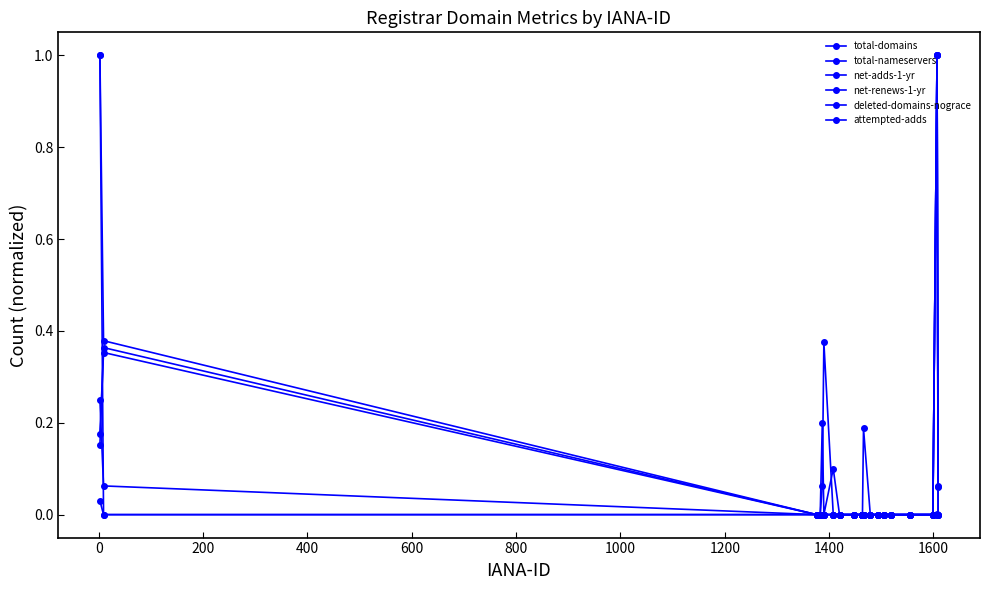

How many lines are shown in the chart?

6